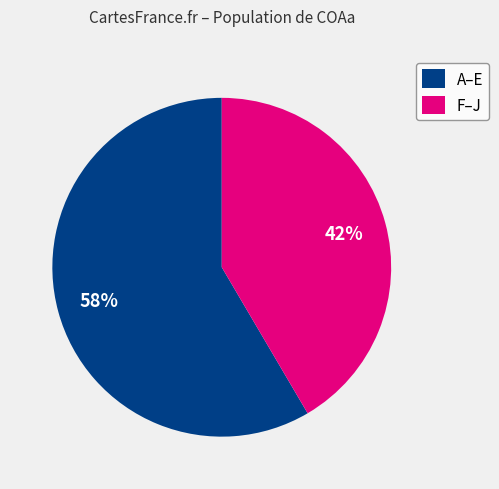

How many slices are in this pie chart?

2